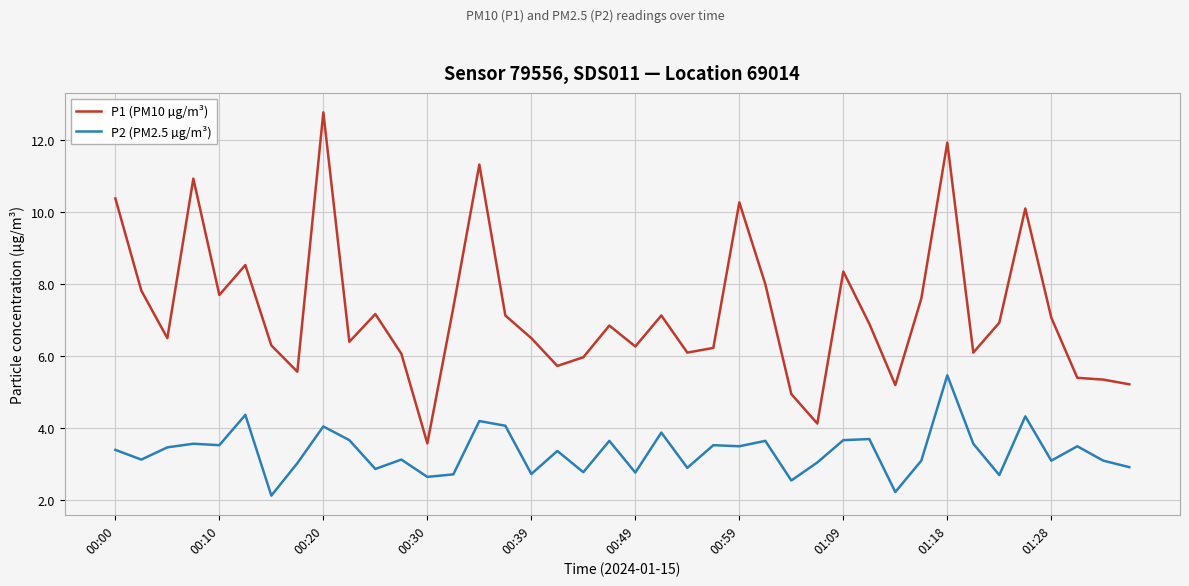

What is the maximum value shown in the chart?

12.8